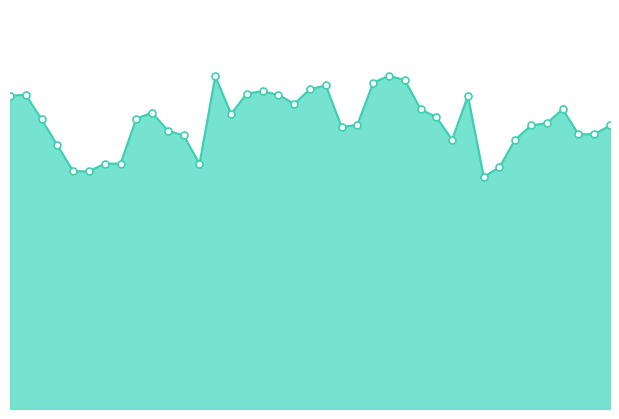

What is the value of the 25th point from the left?

207152